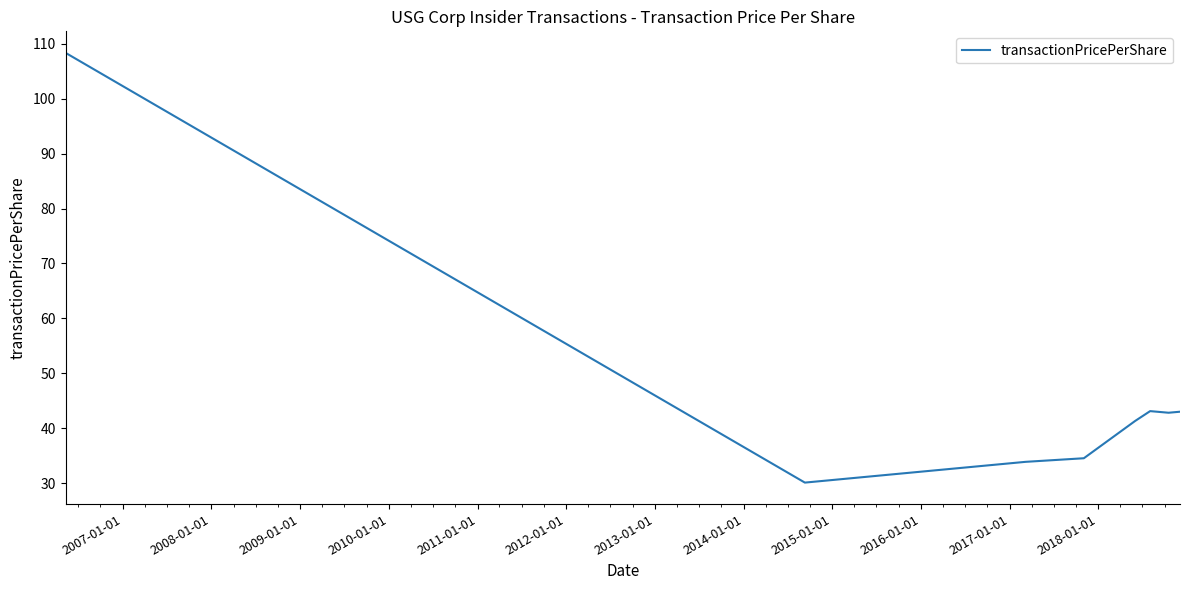

What is the difference between the maximum and minimum values?

78.2